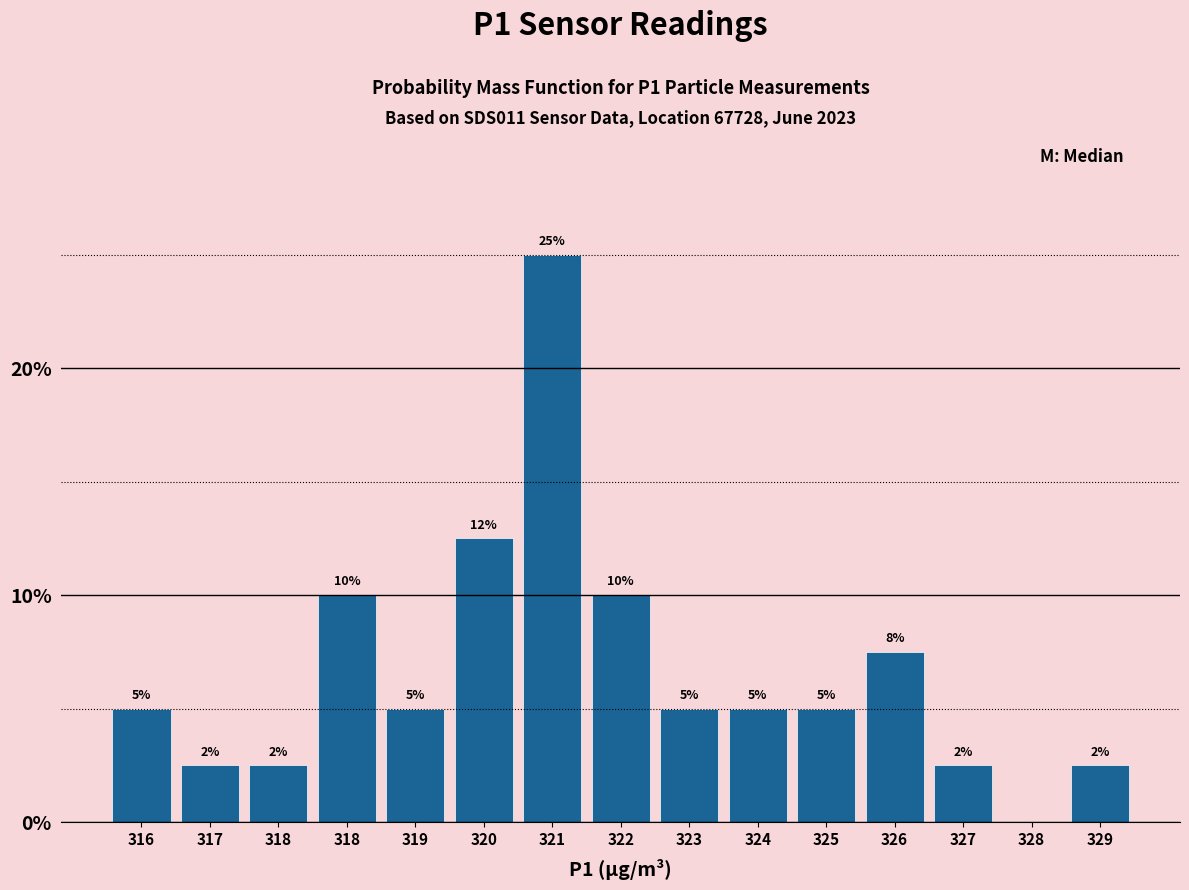

Count the number of categories in the chart.

15